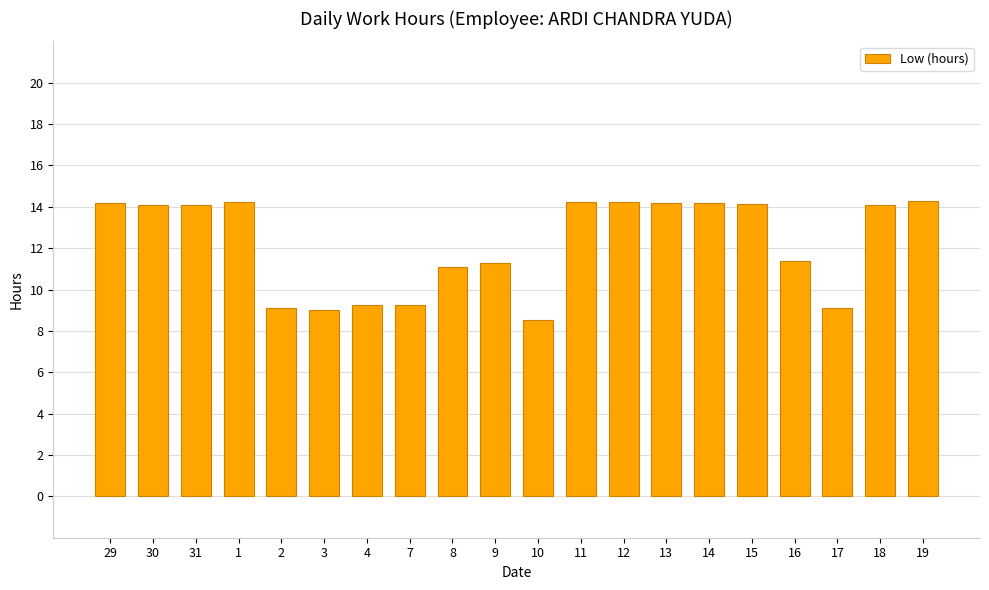

What position from the left is 1?

4